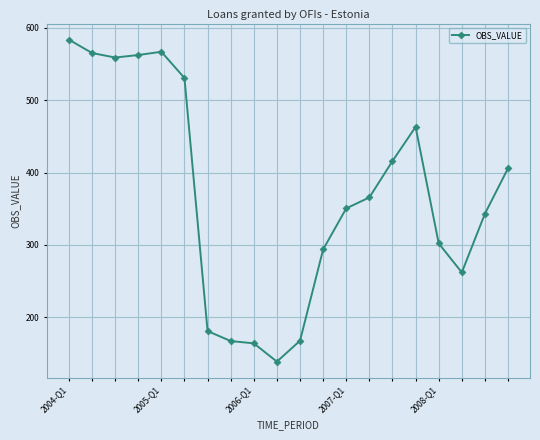

What is the sum of all values?

7387.6